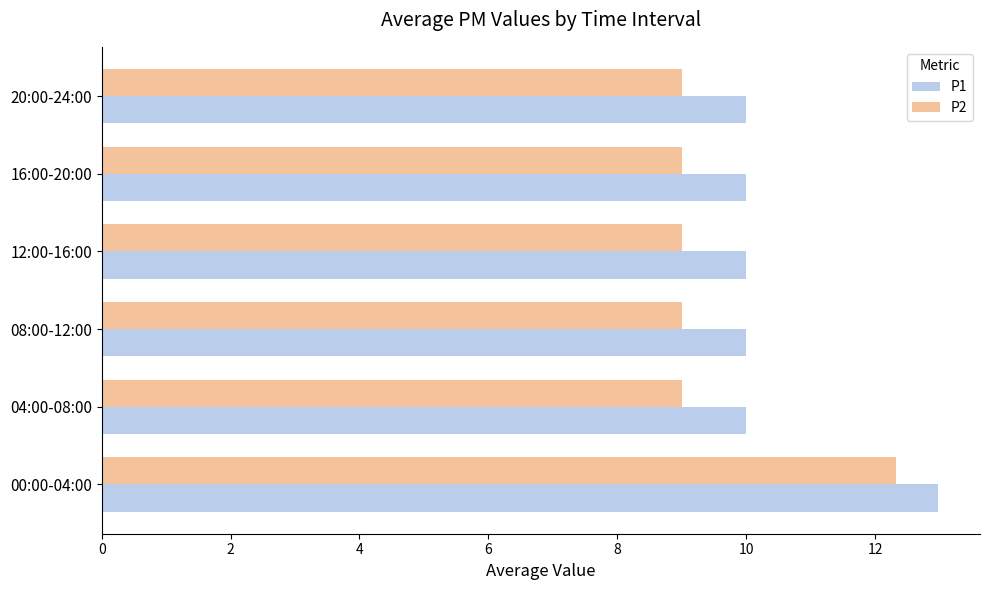

What is the lowest value of the P2 series?

9.0